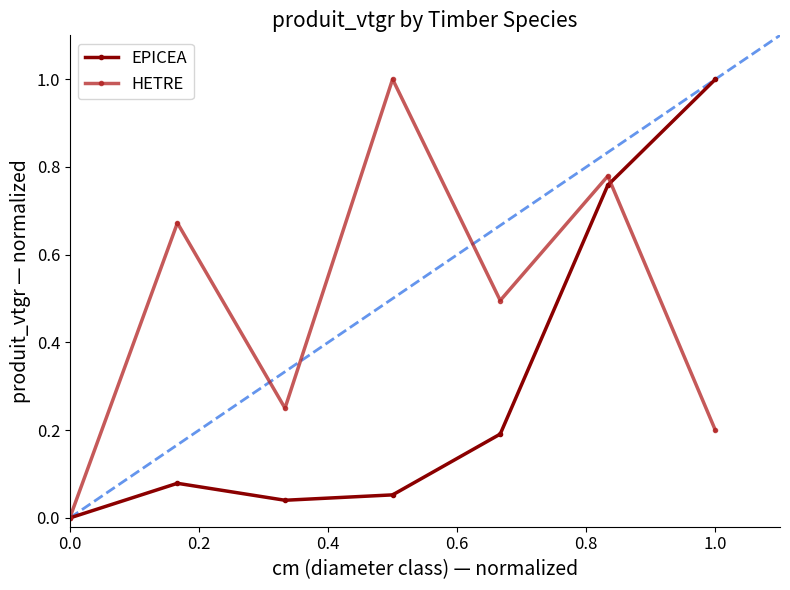

List the series in order of their peak value, highest first.

EPICEA, HETRE